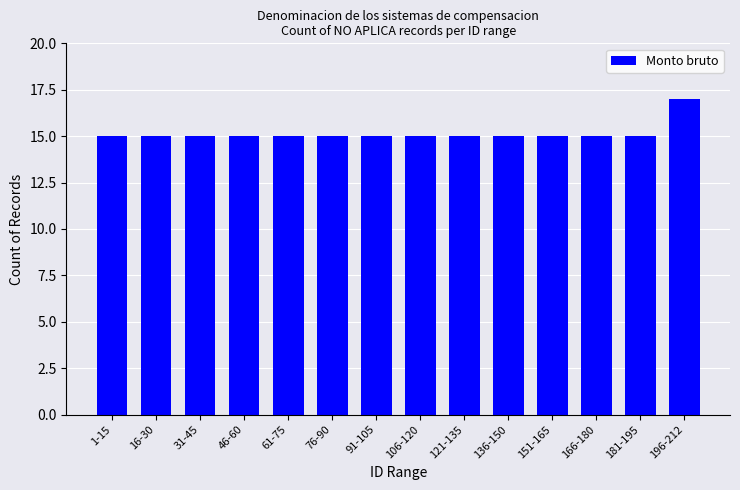

Approximately how many times larger is the value at 151-165 compared to 91-105?

1.0